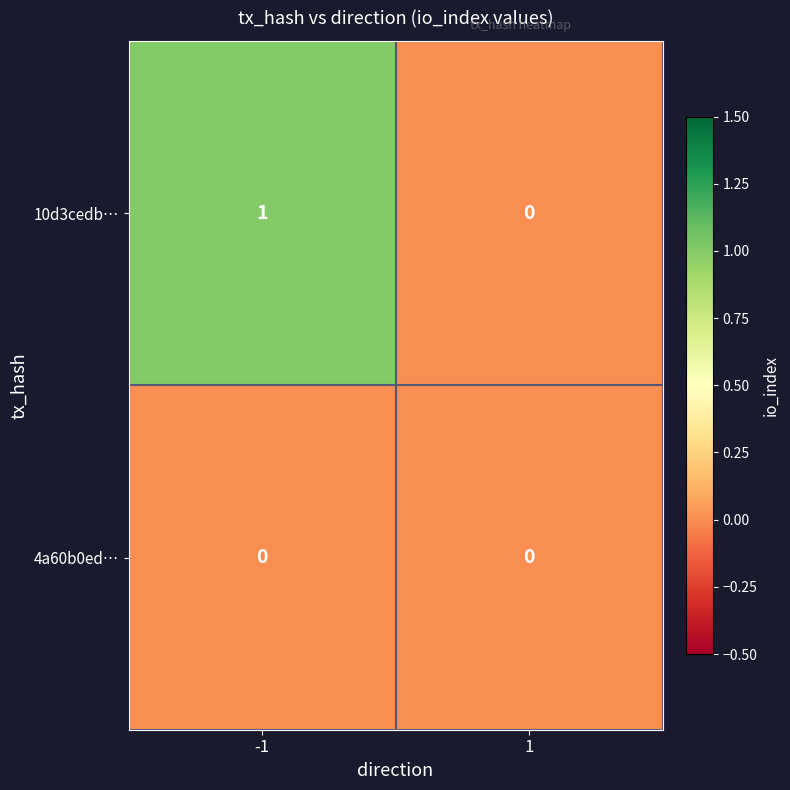

Rank the series by their average value, from lowest to highest.

4a60b0ed…, 10d3cedb…